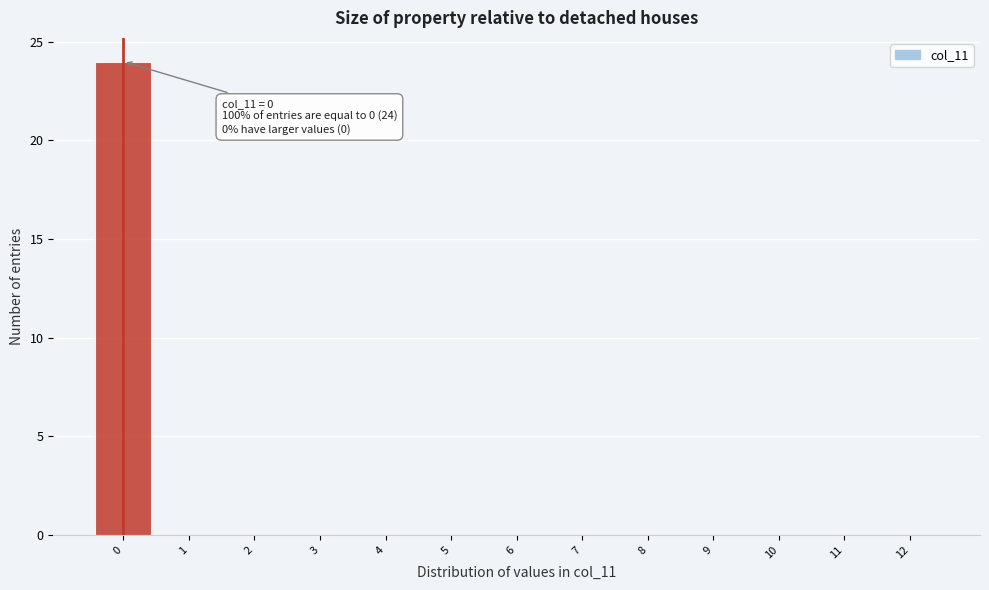

Over which range of the x-axis is the bar tallest?

-0.5 to 0.5